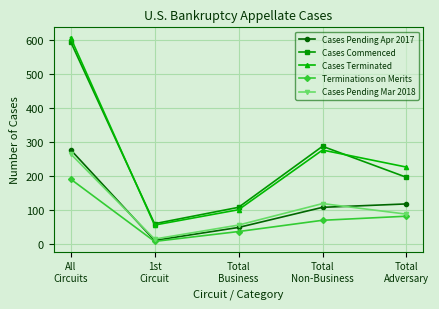

The value of Cases Commenced at Total
Business is 182. True or false?

False